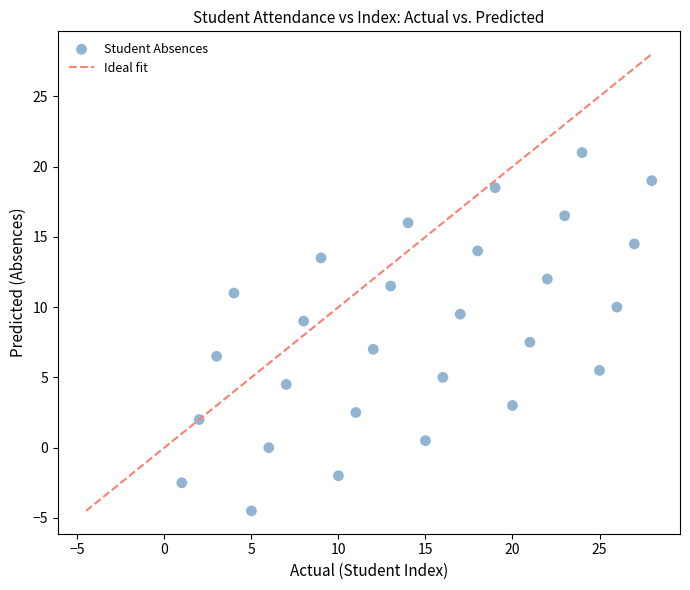

What is the range of Y values (max minus min)?

25.5